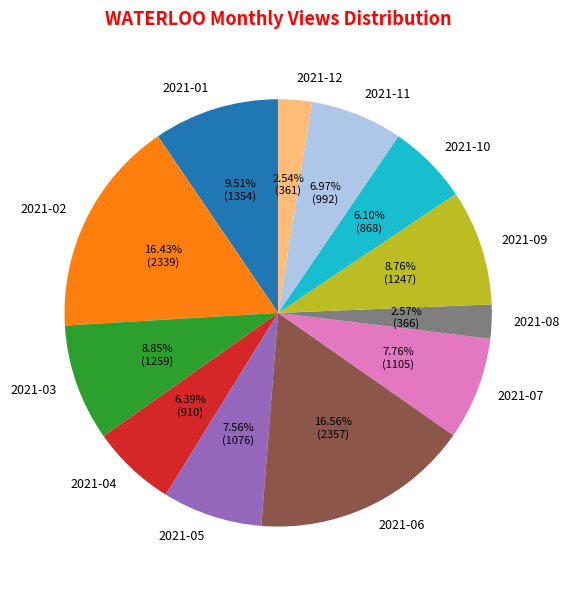

To the nearest percent, what is the average slice percentage?

8%